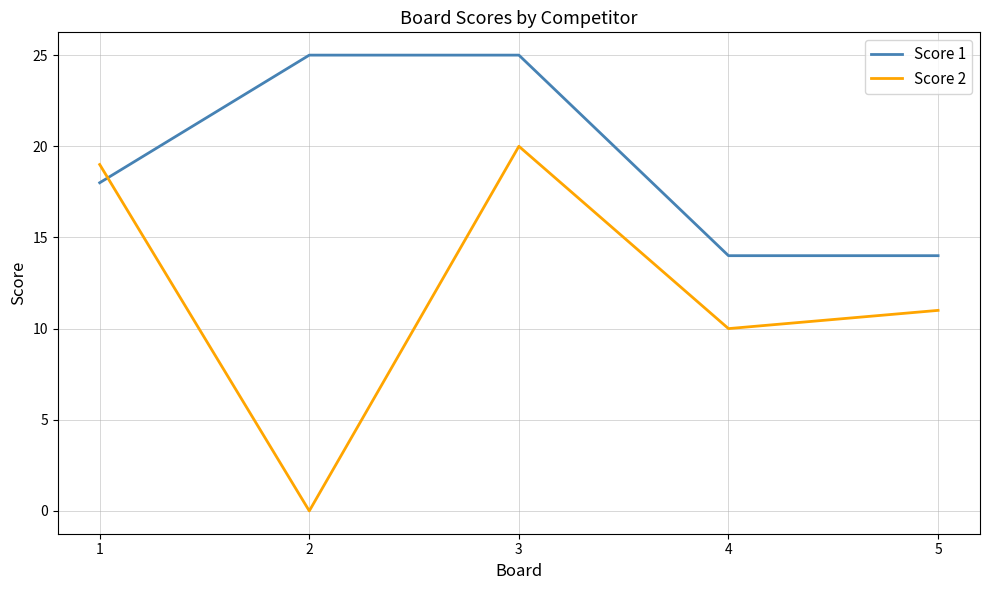

What is the minimum value for Score 1?

14